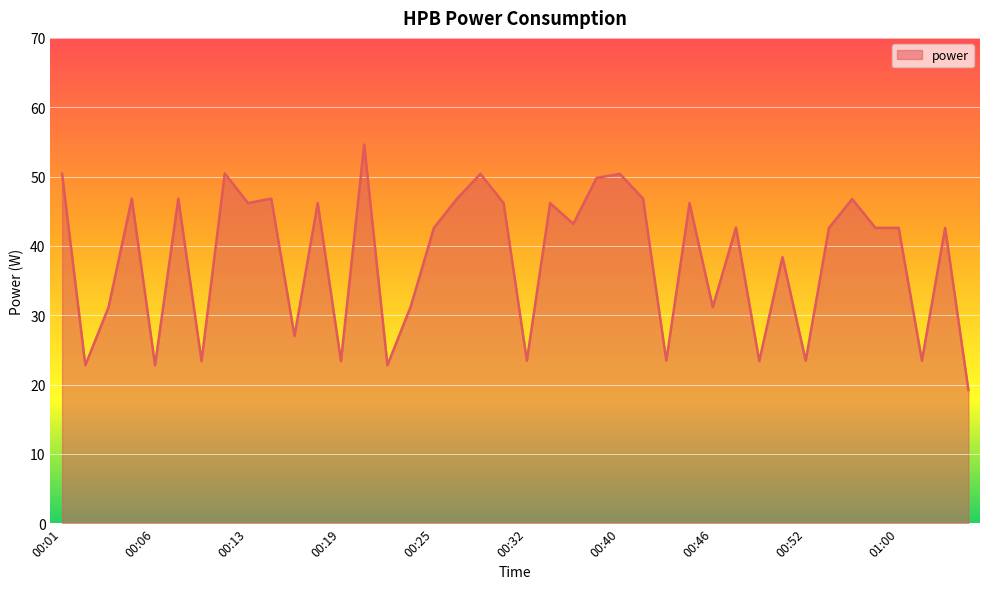

What is the difference between the maximum and minimum values?

35.4